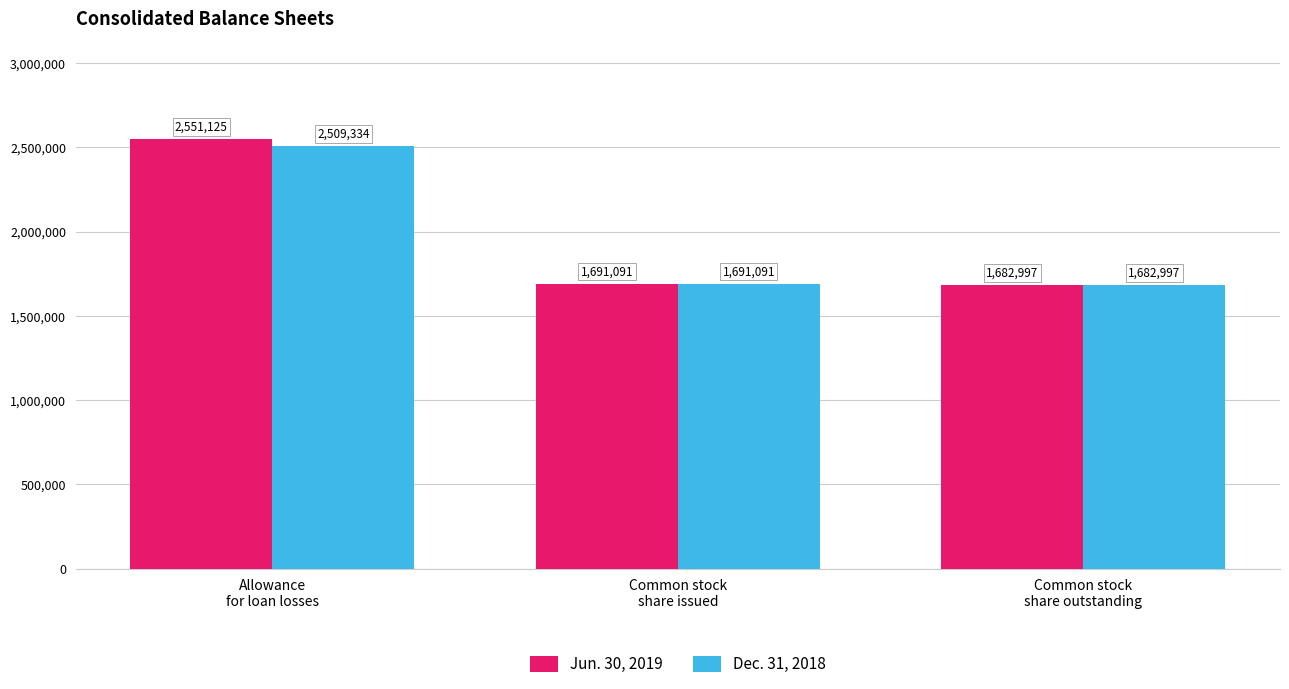

What is the value of the Dec. 31, 2018 bar at the 3rd from the left?

1682997